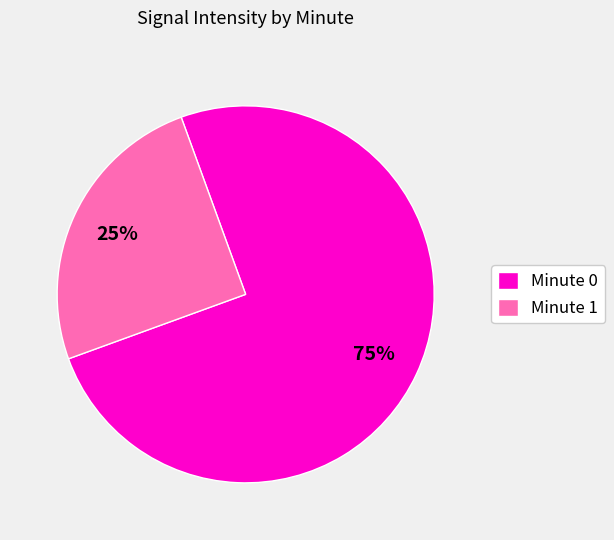

Is the sum of Minute 0 and Minute 1 greater than half?

Yes